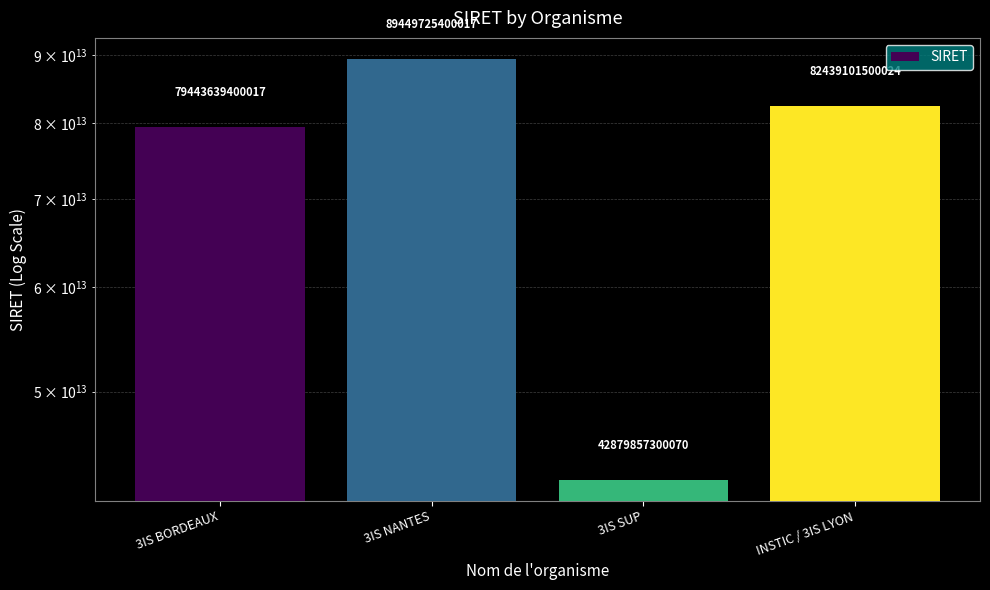

What is the sum of the values at 3IS SUP and 3IS BORDEAUX?

122323496700087